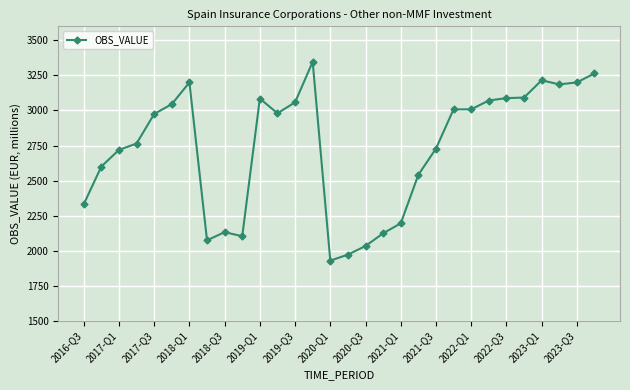

What is the sum of all values?

82067